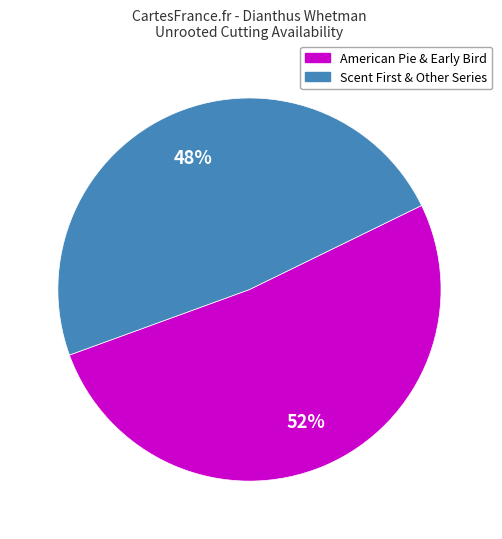

Is there a majority slice in this chart?

Yes